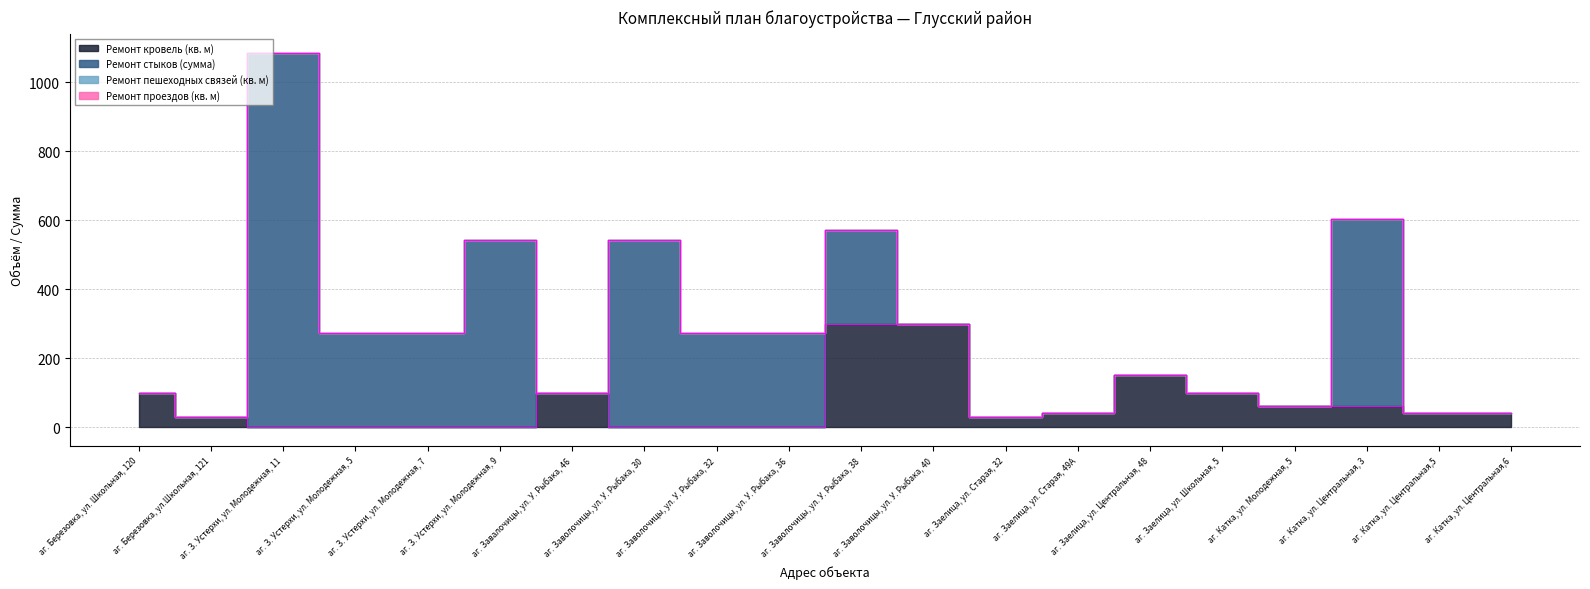

The Ремонт стыков (сумма) series shows 0.0 at аг. Завалочицы, ул. У. Рыбака, 46. True or false?

True